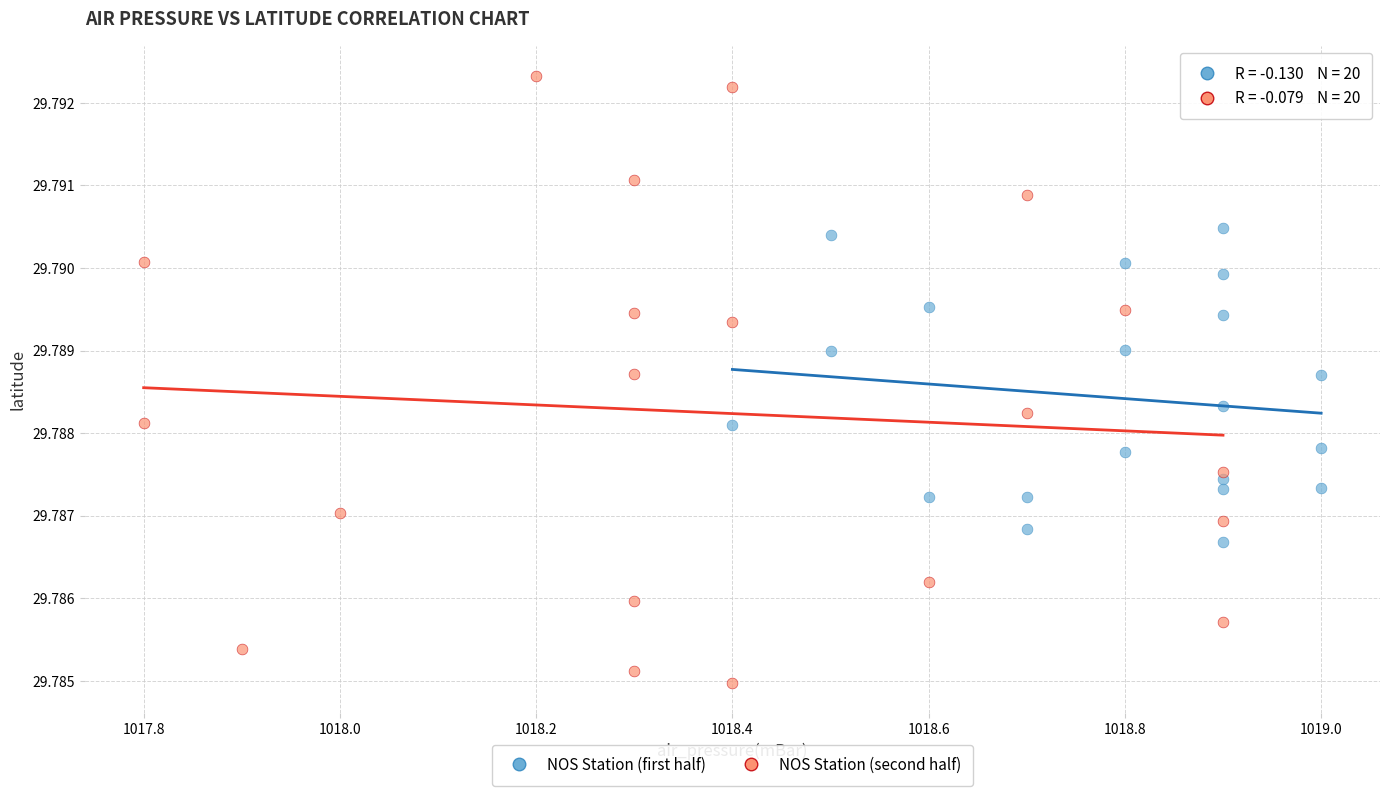

Which series reaches the maximum Y coordinate?

NOS Station (second half)